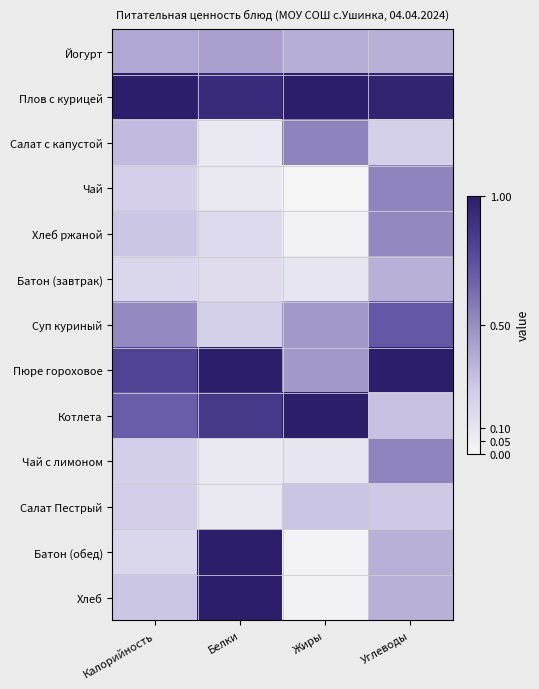

Which series has the widest spread of values?

Батон (обед)